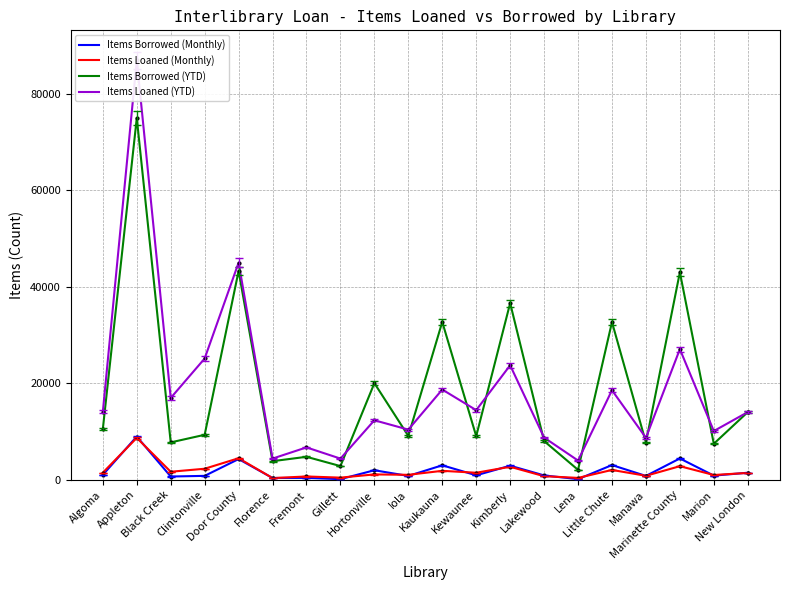

What are all the series names shown in the legend?

Items Borrowed (Monthly), Items Loaned (Monthly), Items Borrowed (YTD), Items Loaned (YTD)